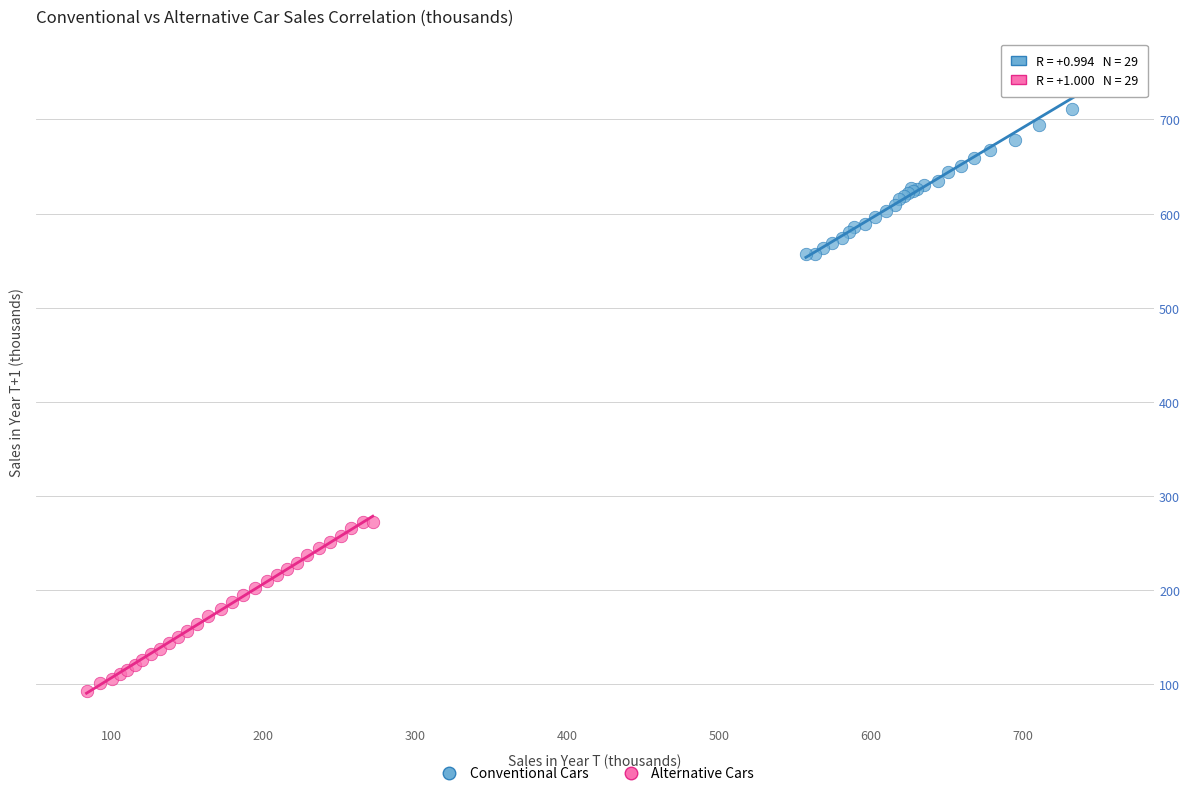

Which series has the largest Y range (max minus min)?

Conventional Cars